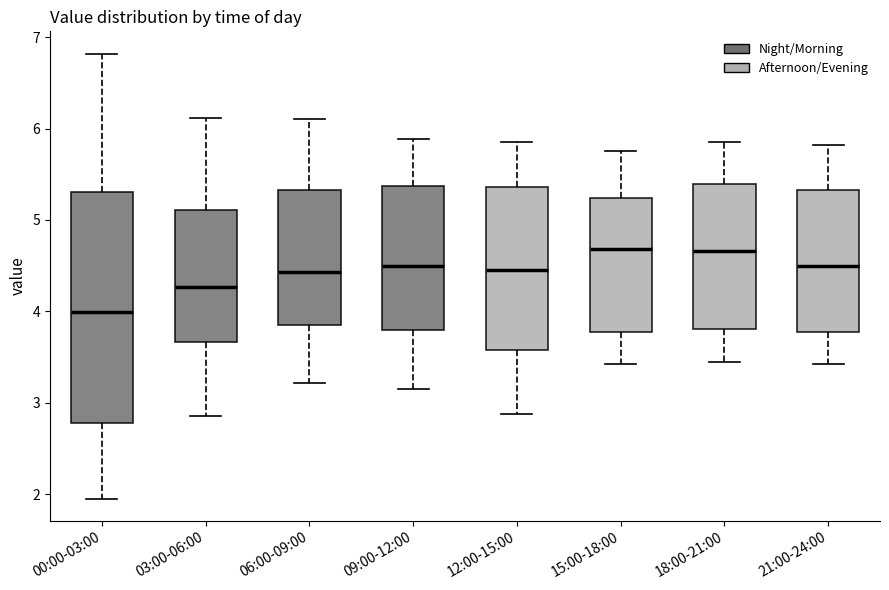

Which box's median line is the lowest?

00:00-03:00